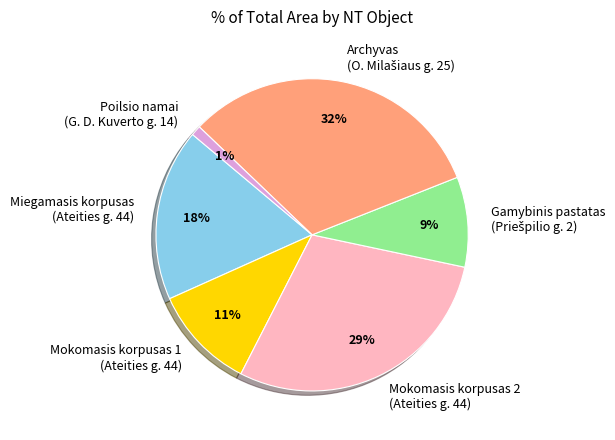

Is it true that Poilsio namai (G. D. Kuverto g. 14) is 1% of the pie?

True